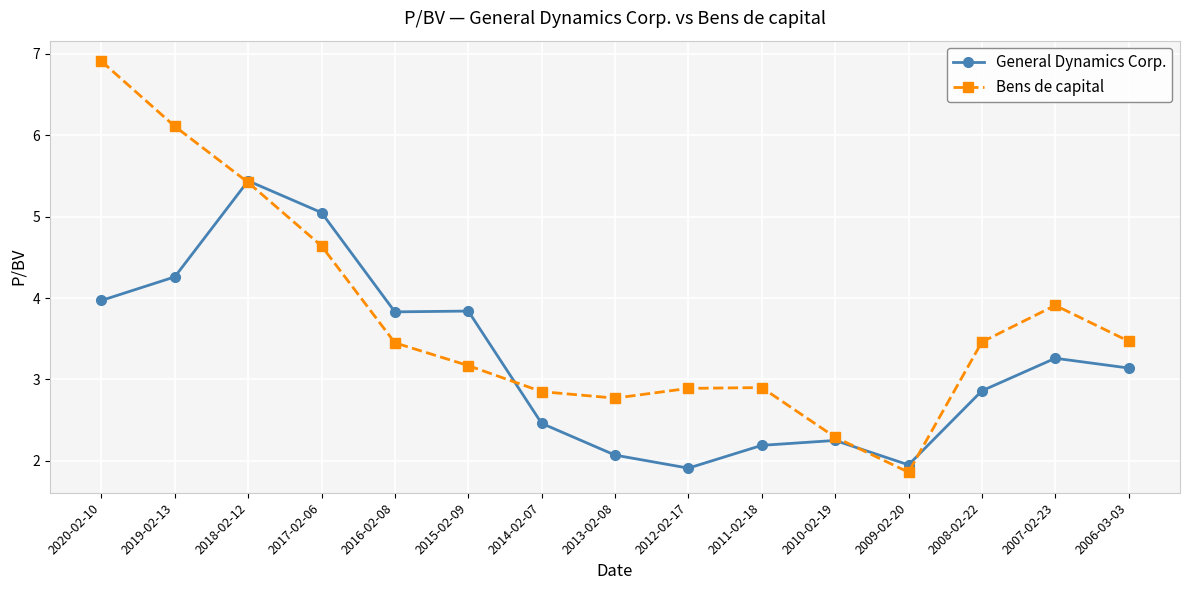

The value of General Dynamics Corp. at 2008-02-22 is 2.9. True or false?

True